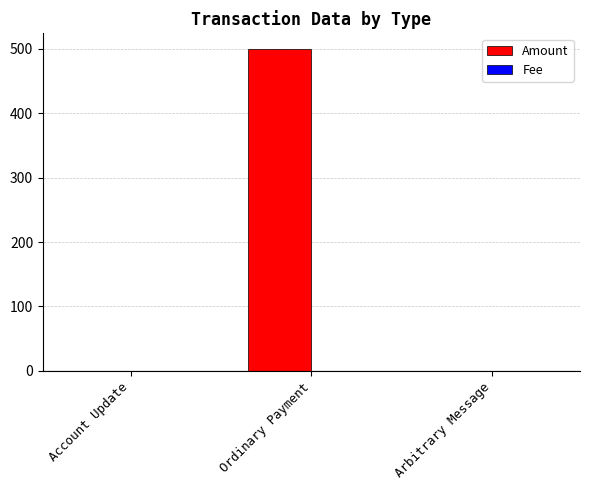

The Amount series shows 0.0 at Account Update. True or false?

True